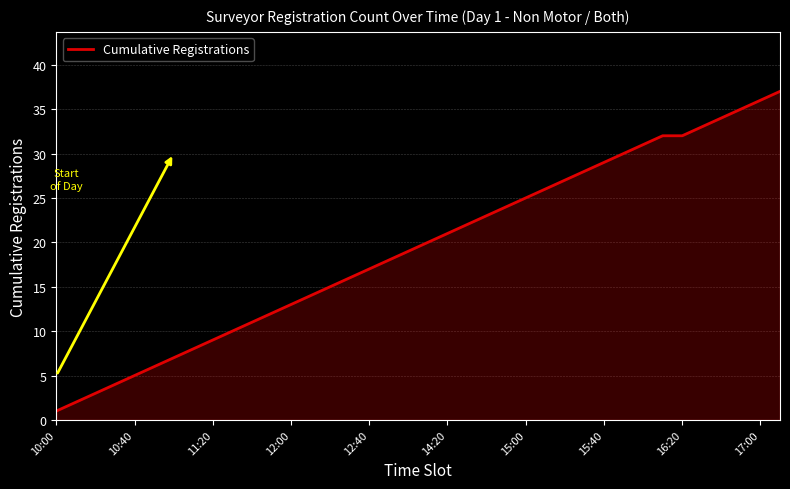

What is the difference between the maximum and minimum values?

36